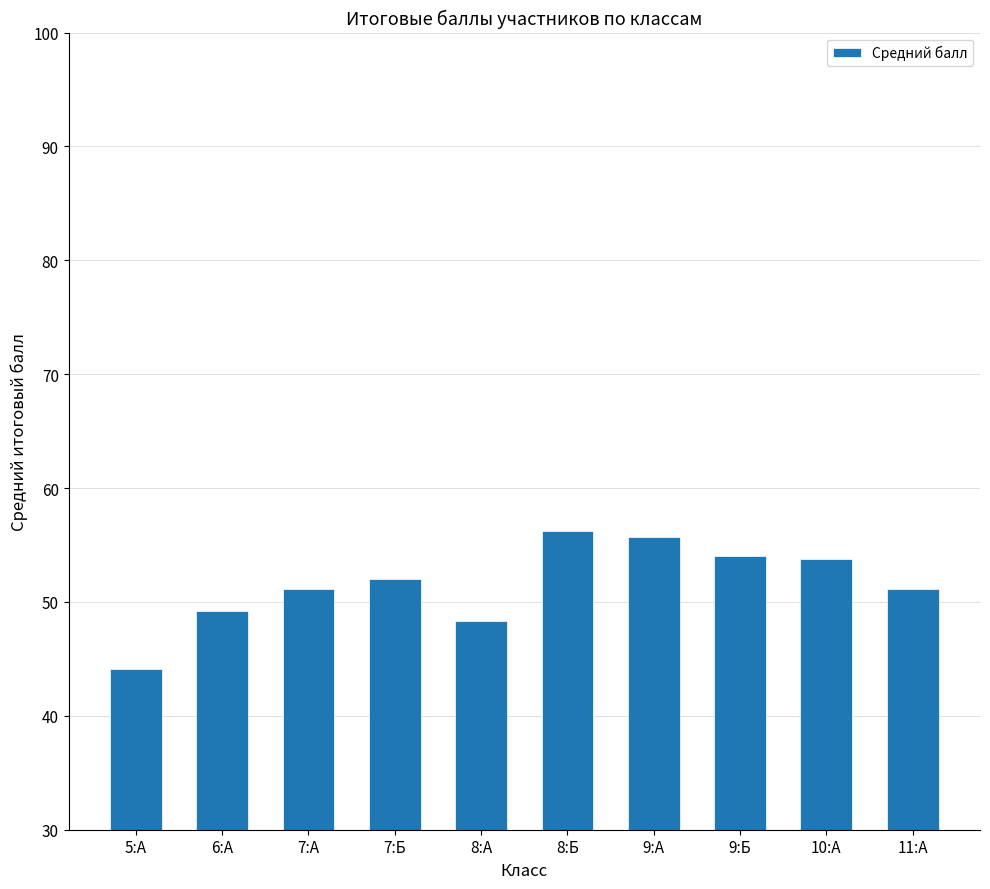

Are the bars grouped side by side (vs. stacked)?

No